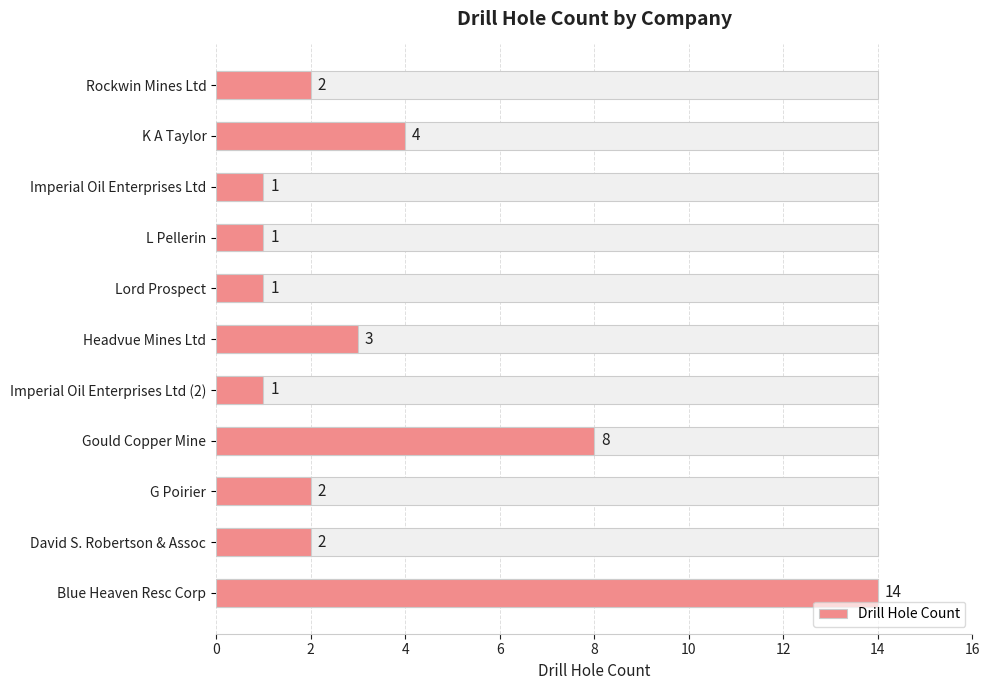

What is the difference between the second highest and minimum values?

7